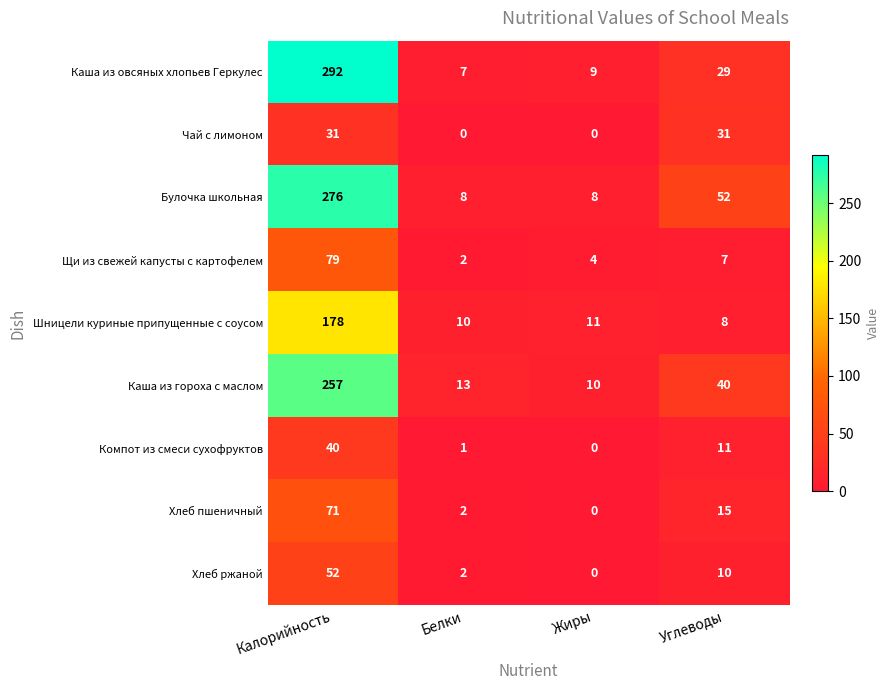

What is the difference between the Чай с лимоном values at Калорийность and Жиры?

31